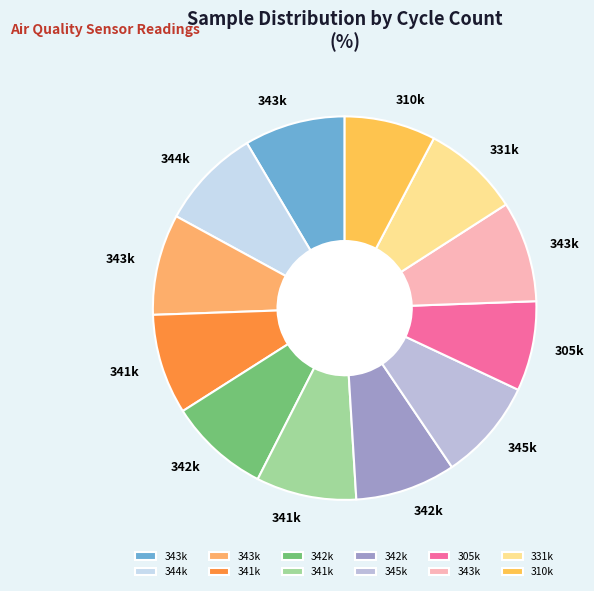

To the nearest percent, what is the difference between the largest and smallest slice percentages?

1%